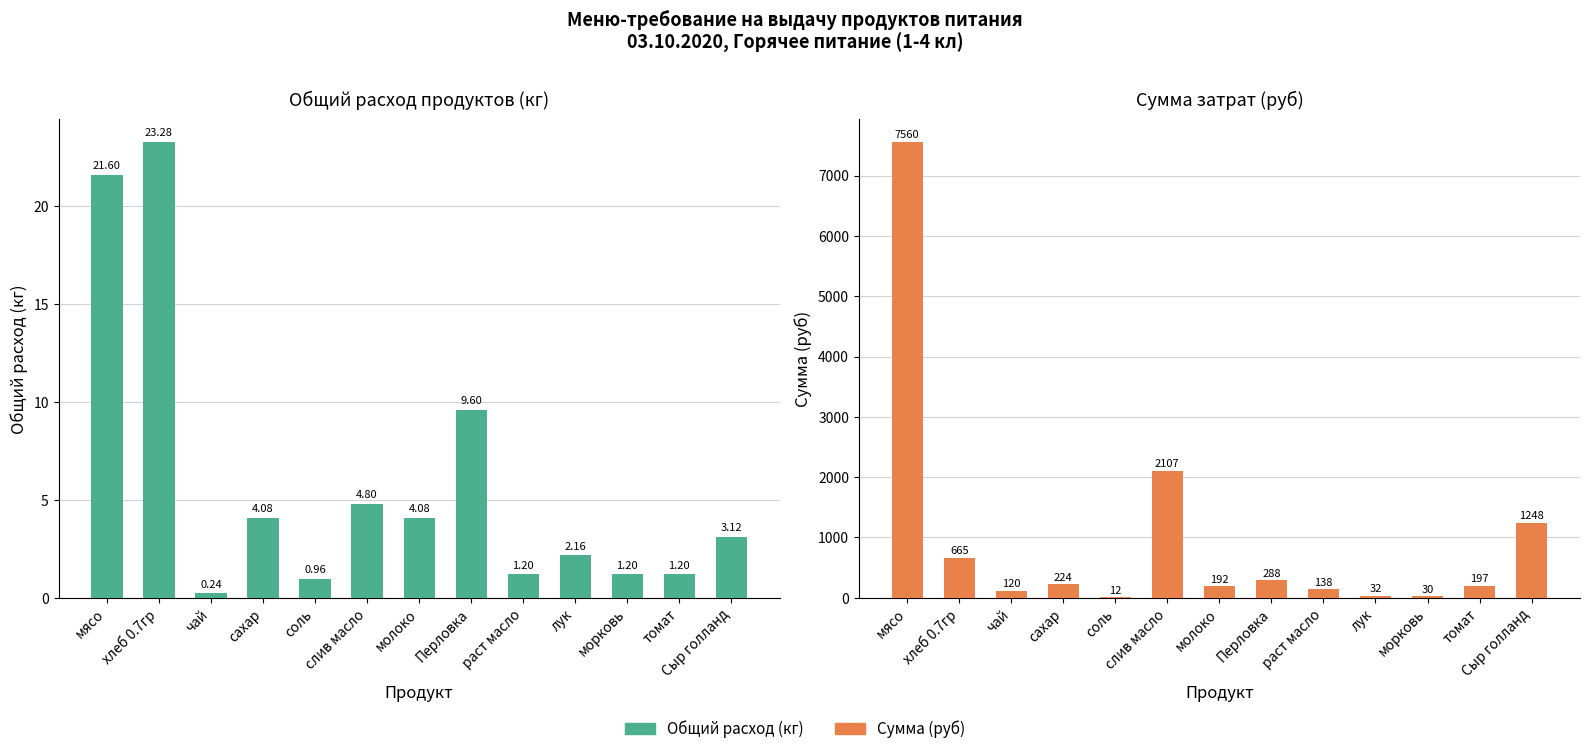

What are all the series names shown in the legend?

Общий расход (кг), Сумма (руб)